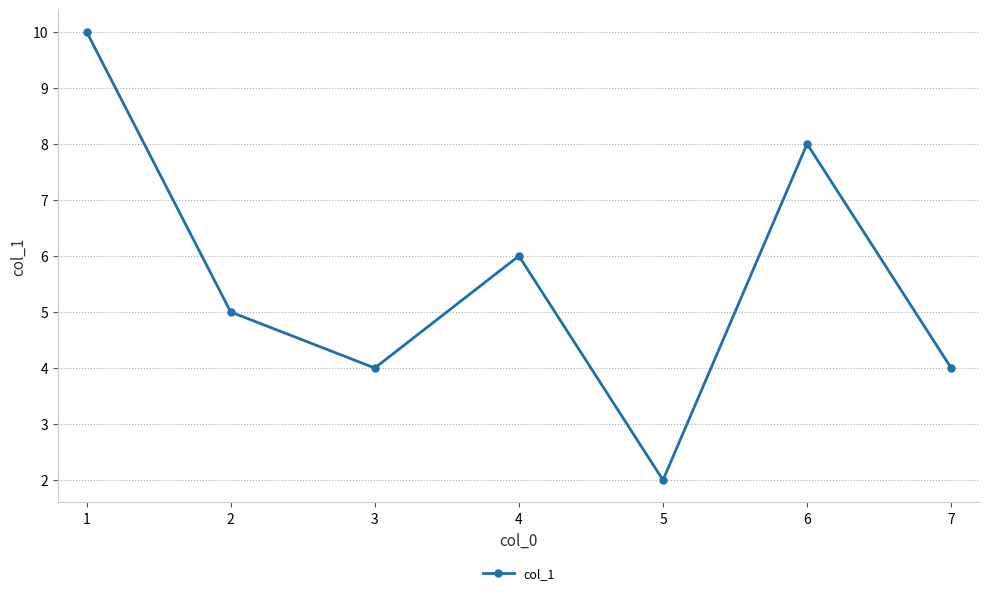

The value at 3 is 10. True or false?

False